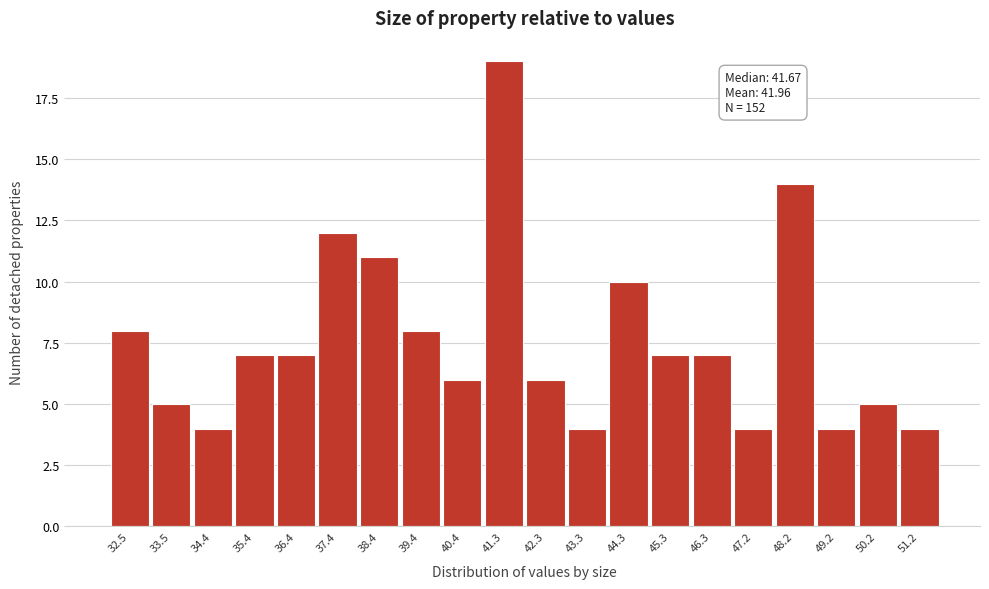

Reading left to right, transcribe all the data shown in this chart.

8	5	4	7	7	12	11	8	6	19	6	4	10	7	7	4	14	4	5	4